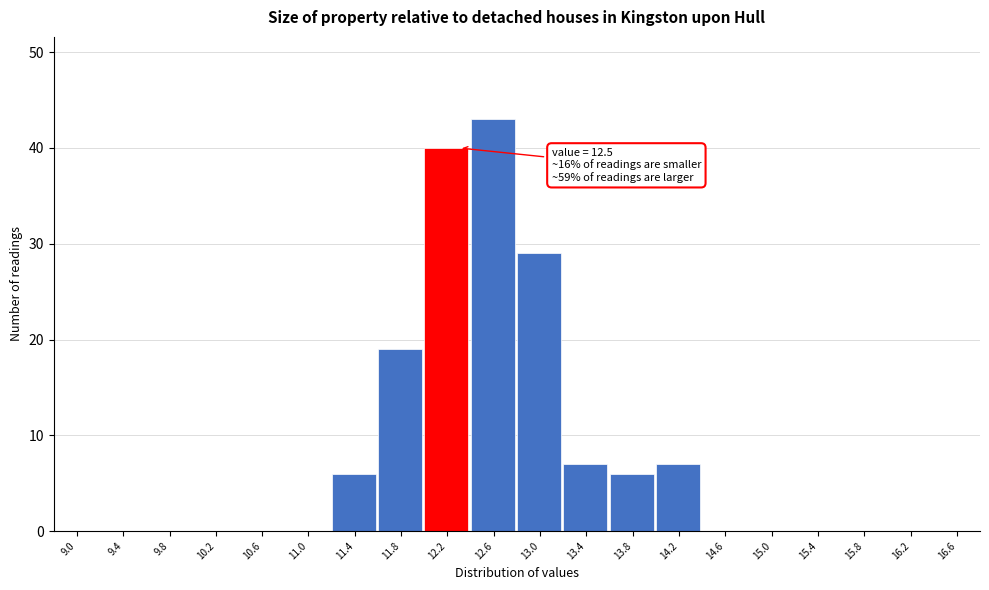

Reading left to right, transcribe all the data shown in this chart.

9.0=0	9.4=0	9.8=0	10.2=0	10.6=0	11.0=0	11.4=6	11.8=19	12.2=40	12.6=43	13.0=29	13.4=7	13.8=6	14.2=7	14.6=0	15.0=0	15.4=0	15.8=0	16.2=0	16.6=0